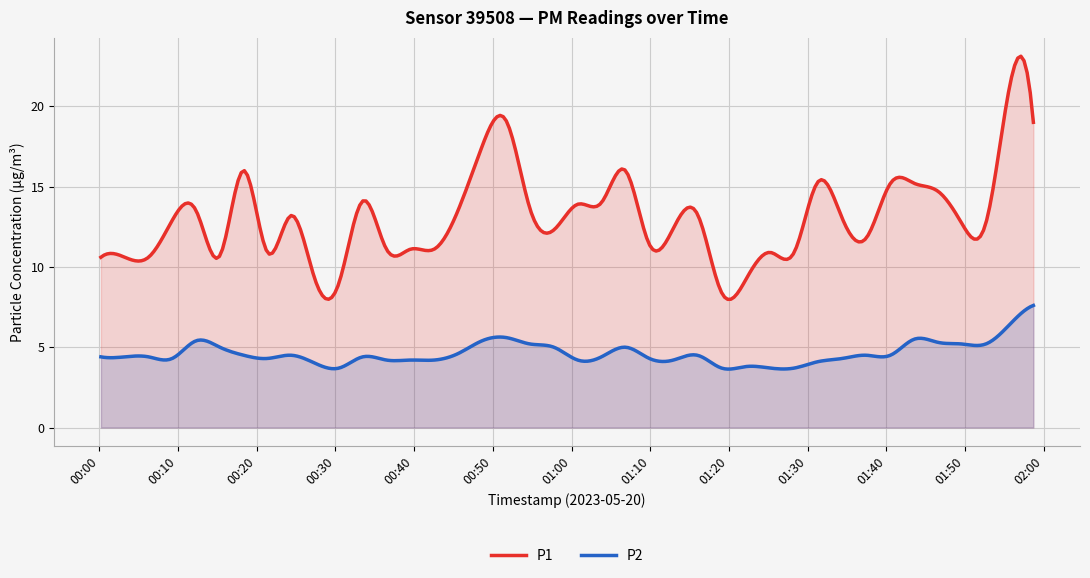

What is the minimum value for P2?

3.6